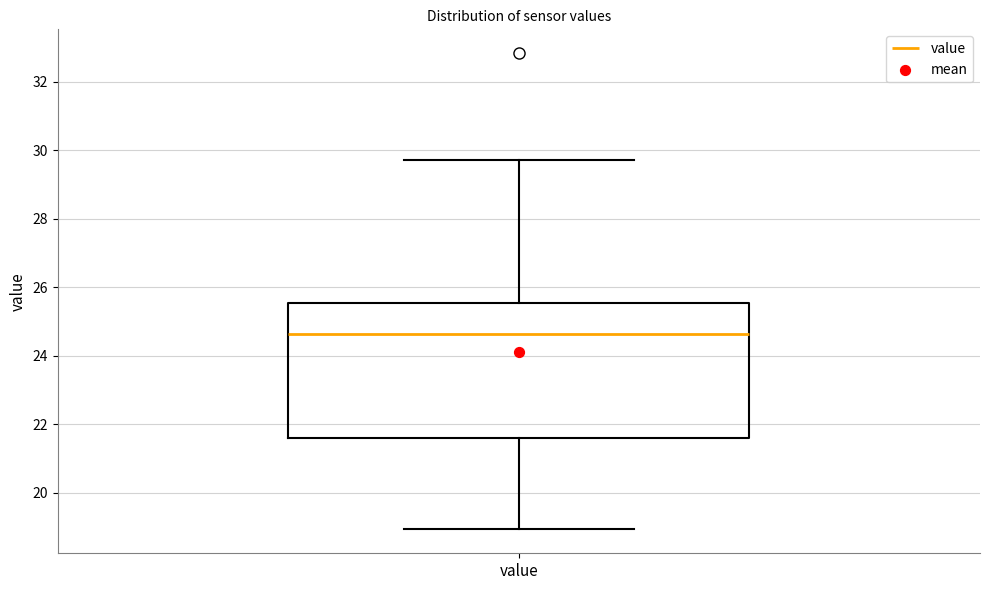

Transcribe this box plot: give where the median line is, the range the box spans, and where the two whiskers end, as read against the y-axis. The values are not printed on the chart, so give them approximately, as read against the axis.

median 24.6, box 21.6 to 25.6, whiskers 19.0 to 29.8